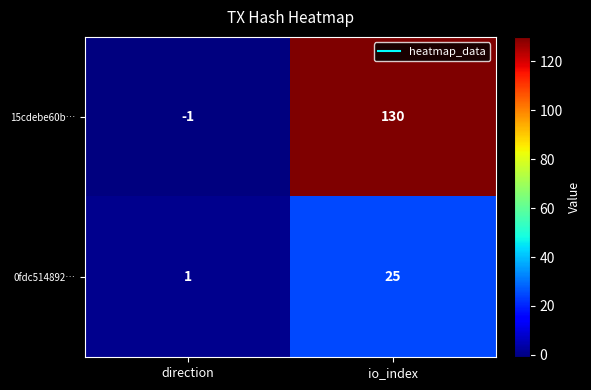

What is the spread (max minus min) of values at direction?

2